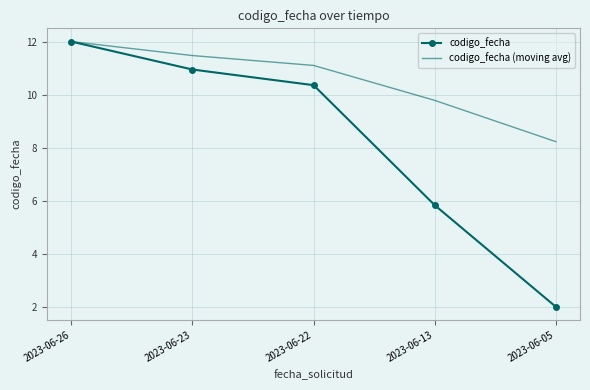

List the series in order of their overall mean, highest first.

codigo_fecha (moving avg), codigo_fecha